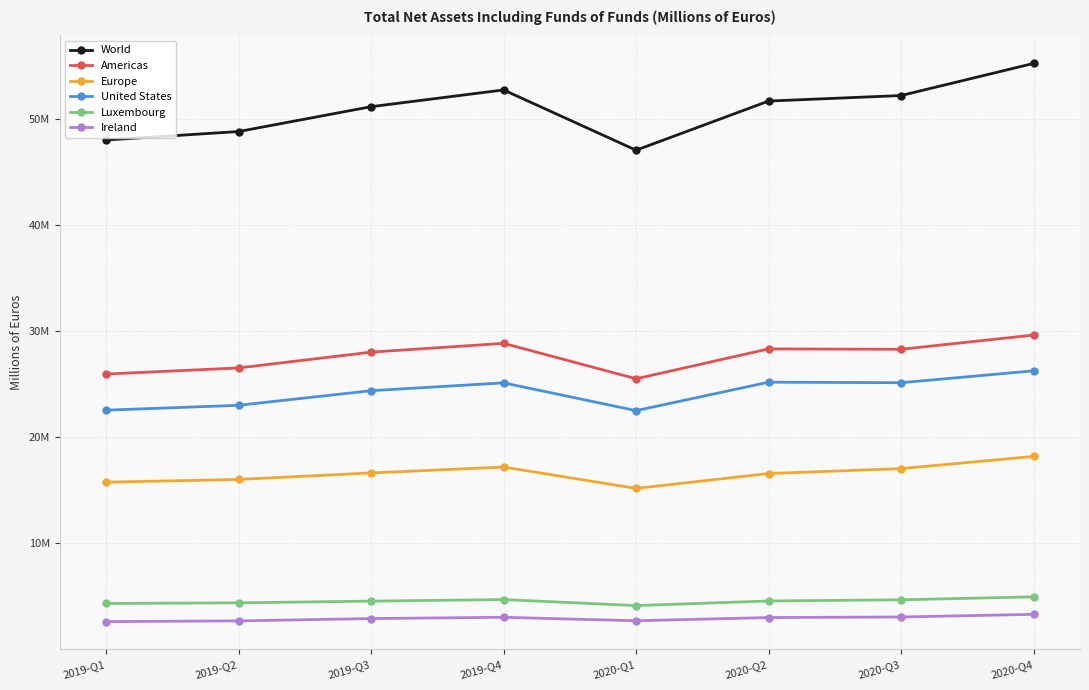

What is the difference between the second highest and minimum values in the World series?

5676046